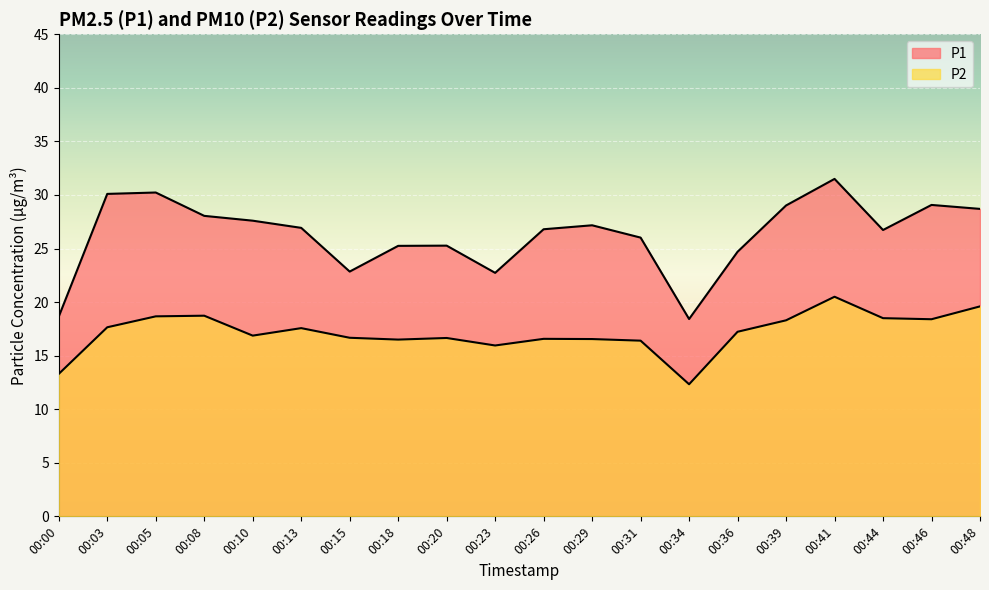

Reading left to right, extract all data points from this chart.

P1: 18.6	30.1	30.2	28.1	27.6	26.9	22.9	25.2	25.3	22.7	26.8	27.2	26.0	18.4	24.7	29.0	31.5	26.7	29.1	28.7
P2: 13.3	17.6	18.7	18.7	16.9	17.6	16.7	16.5	16.6	15.9	16.6	16.6	16.4	12.3	17.2	18.3	20.5	18.5	18.4	19.6